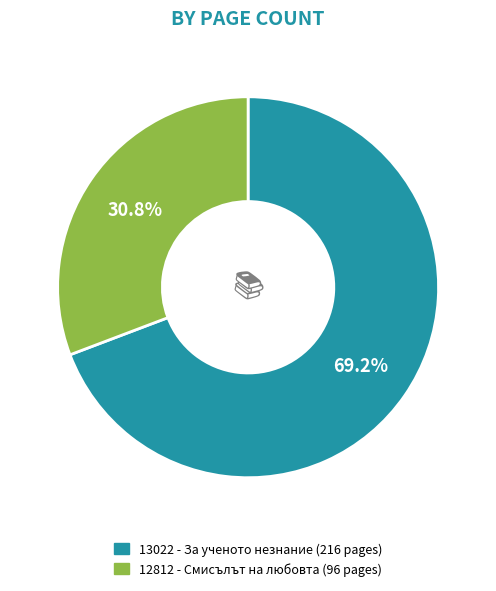

To the nearest percent, what is the average slice percentage?

50%